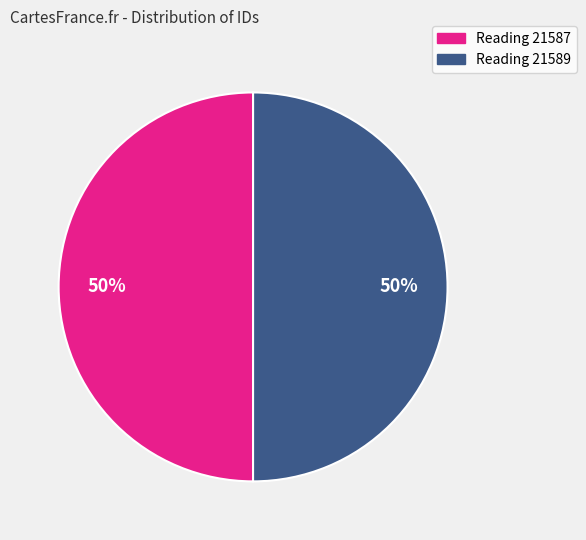

To the nearest percent, what portion does Reading 21589 represent?

50%